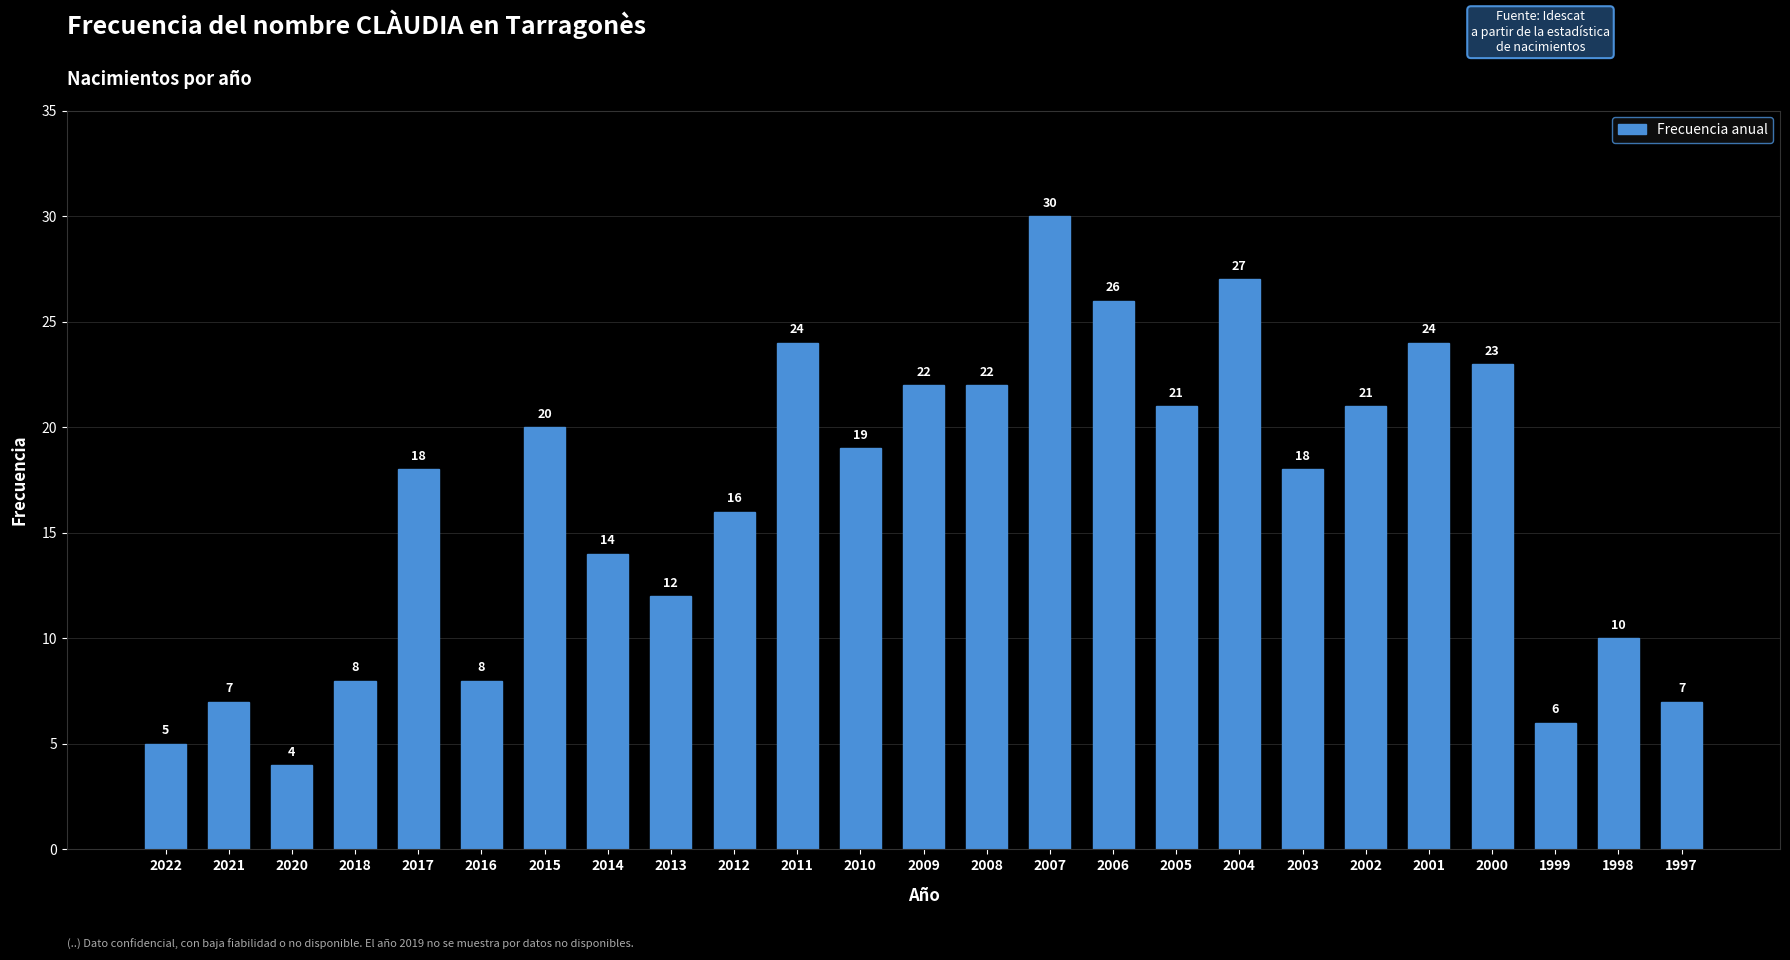

What is the difference between the values at 2000 and 2018?

15